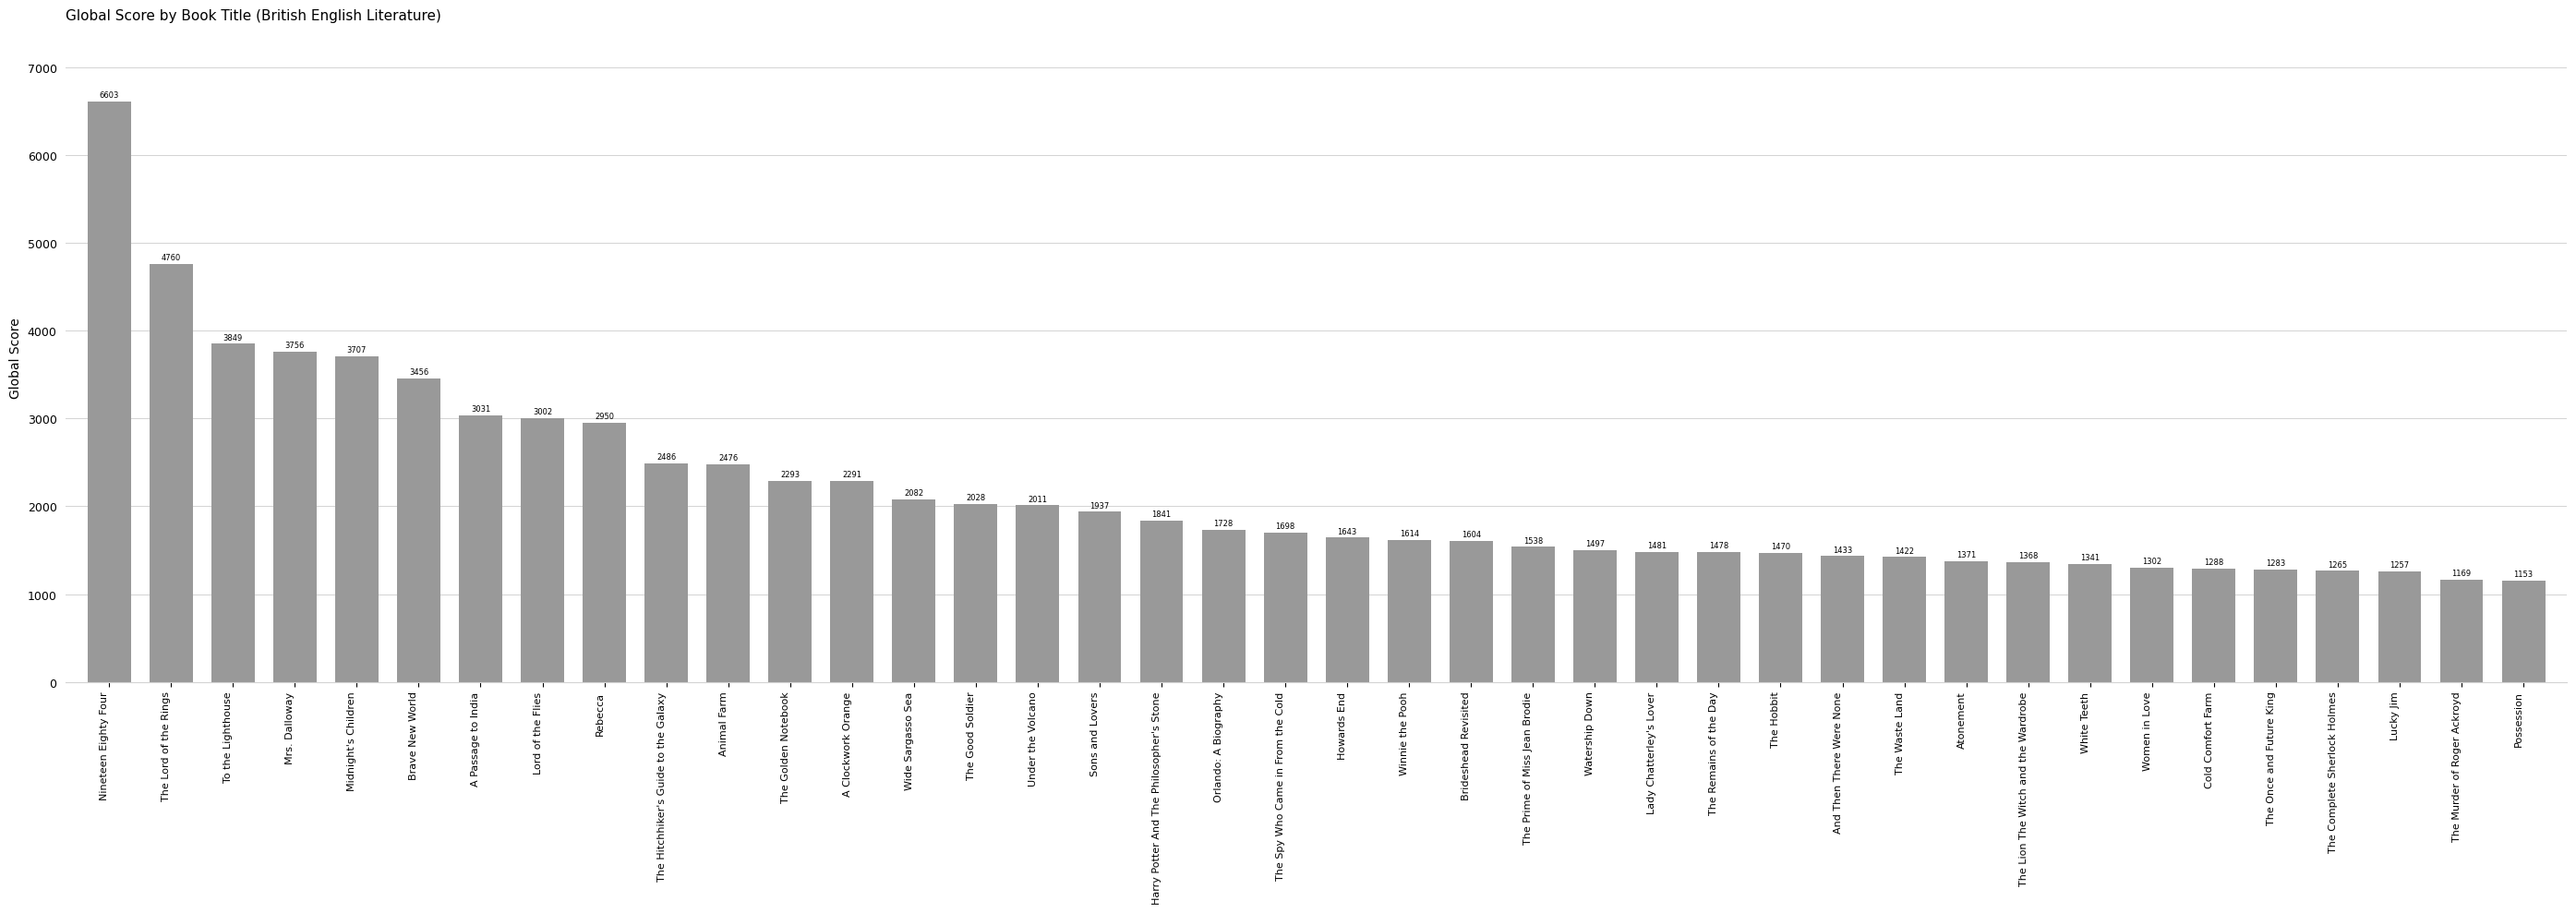

What is the label of the 16th bar from the right?

Watership Down